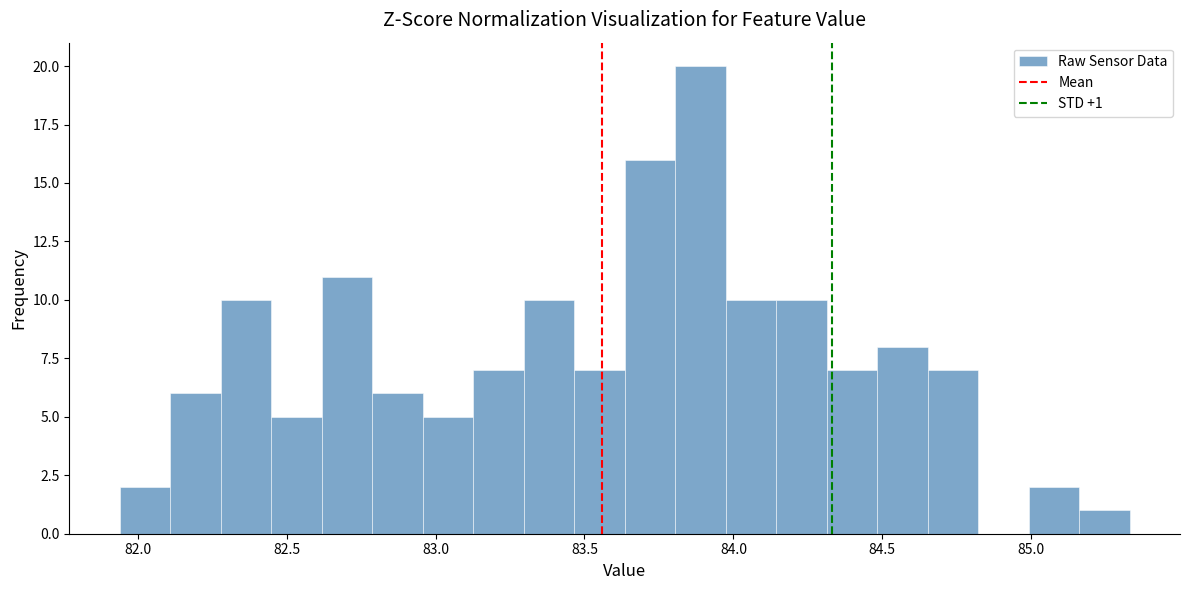

Read against the x-axis, roughly where is the centre of the tallest bar?

83.90